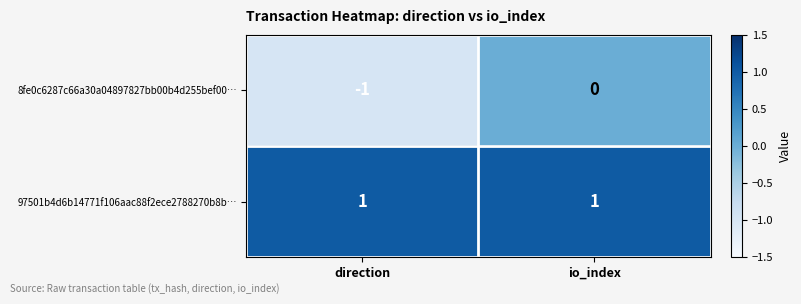

Which series has the widest spread of values?

8fe0c6287c66a30a04897827bb00b4d255bef00…